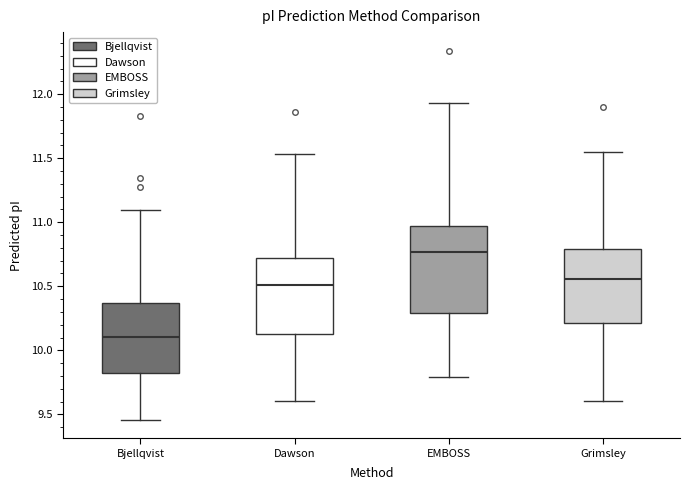

Reading left to right, transcribe this box plot: for each box, give where its median line is, the range the box spans, and where its two whiskers end, as read against the y-axis. The values are not printed on the chart, so give them approximately, as read against the axis.

Bjellqvist: median 10.10, box 9.80 to 10.35, whiskers 9.45 to 11.10
Dawson: median 10.50, box 10.15 to 10.70, whiskers 9.60 to 11.55
EMBOSS: median 10.75, box 10.30 to 10.95, whiskers 9.80 to 11.95
Grimsley: median 10.55, box 10.20 to 10.80, whiskers 9.60 to 11.55